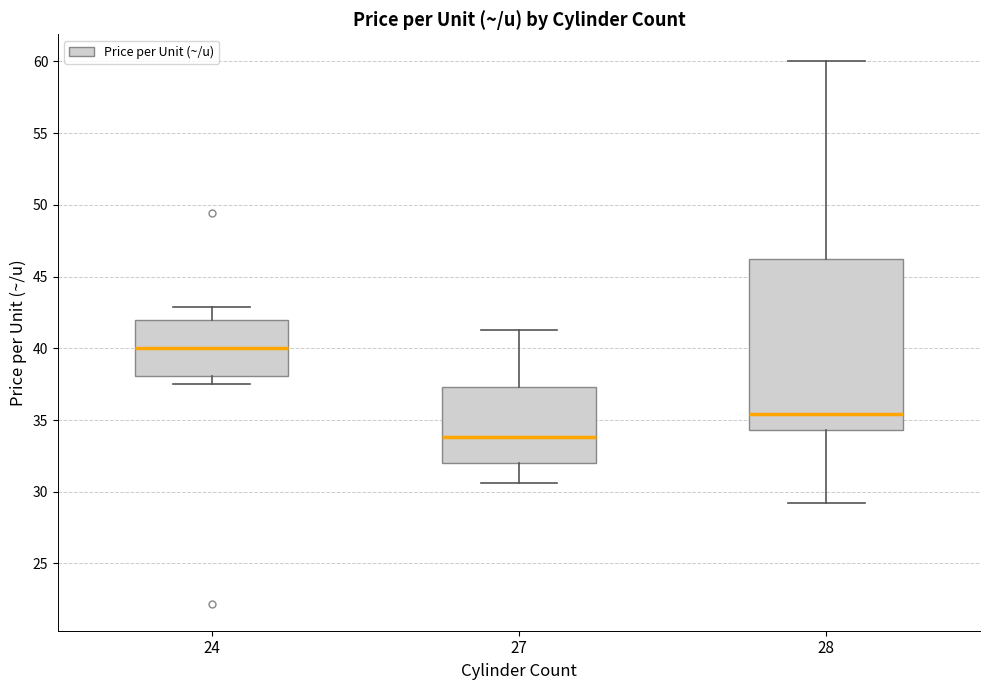

Where is the lower edge of the box at x = 24 on the y-axis? The values are not printed on the chart, so give them approximately, as read against the axis.

38.0